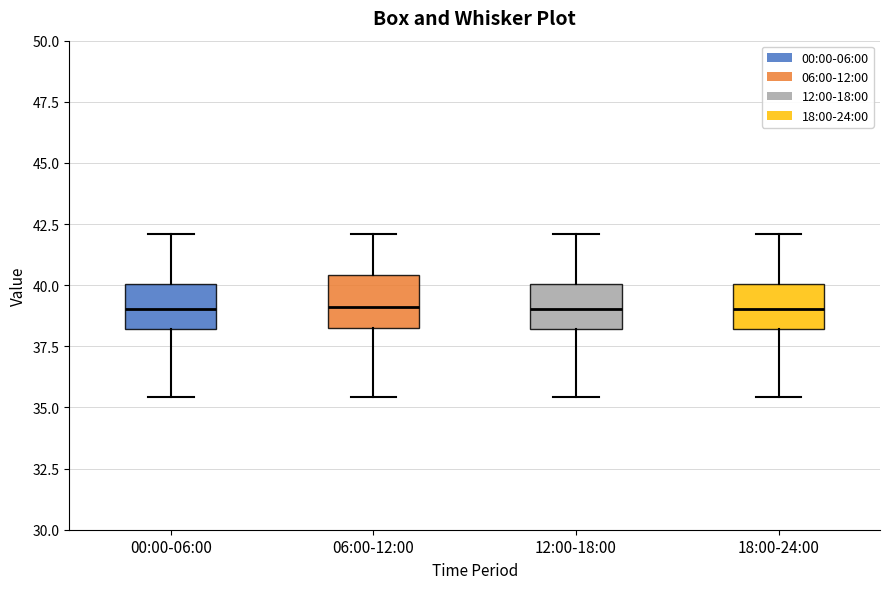

Where is the lower edge of the box for 18:00-24:00 on the y-axis? The values are not printed on the chart, so give them approximately, as read against the axis.

38.0